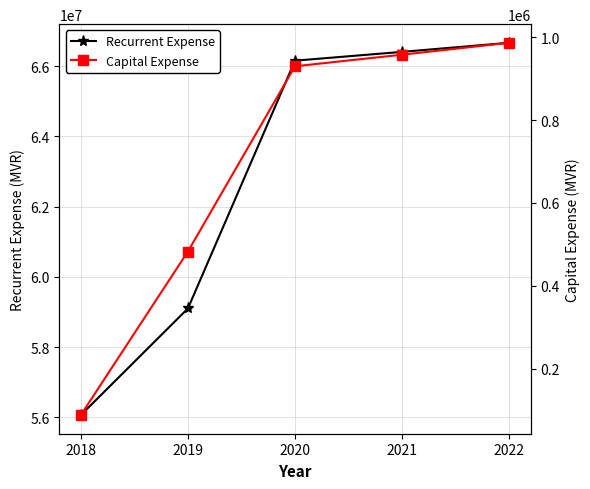

The Recurrent Expense series shows 56062865 at 2018. True or false?

True